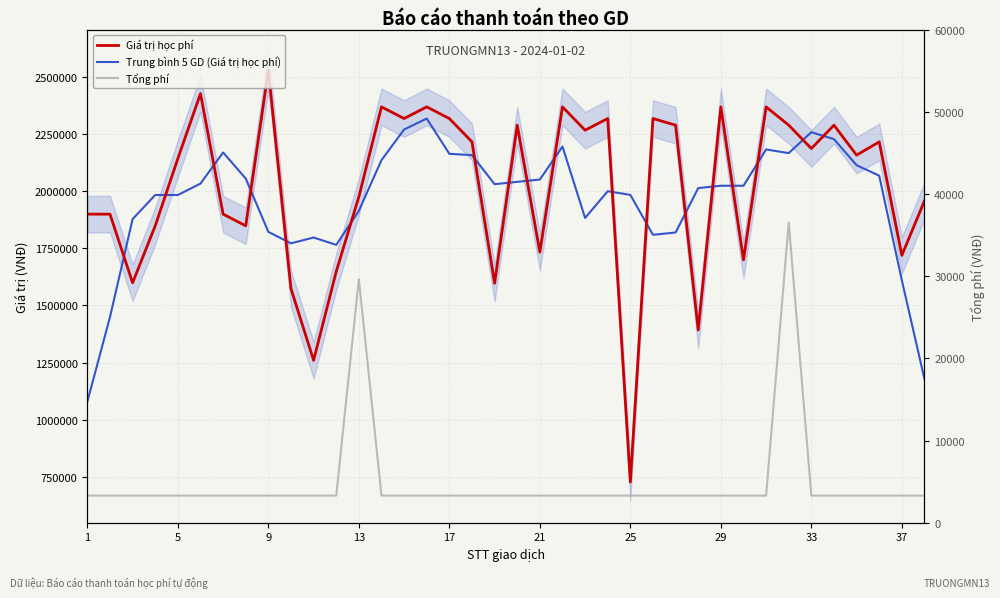

Which category has the lowest value across all series?

1